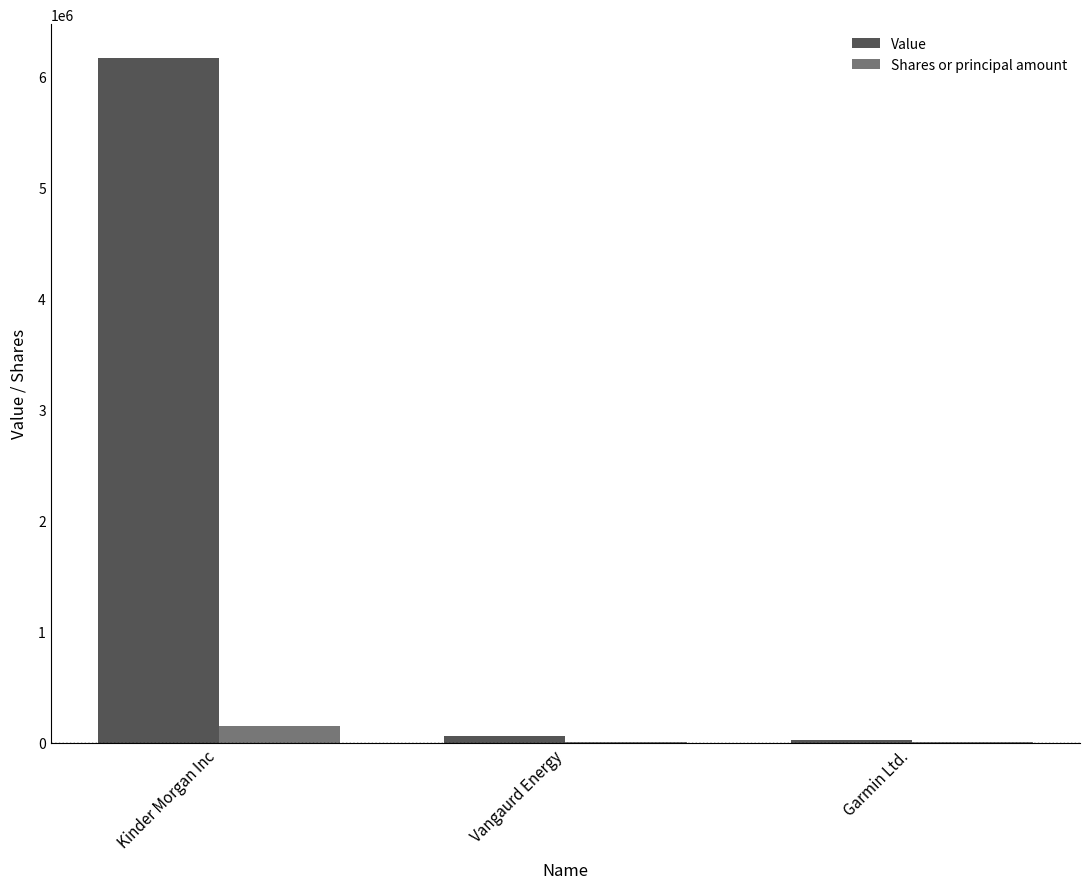

What is the sum of all Shares or principal amount values?

146612